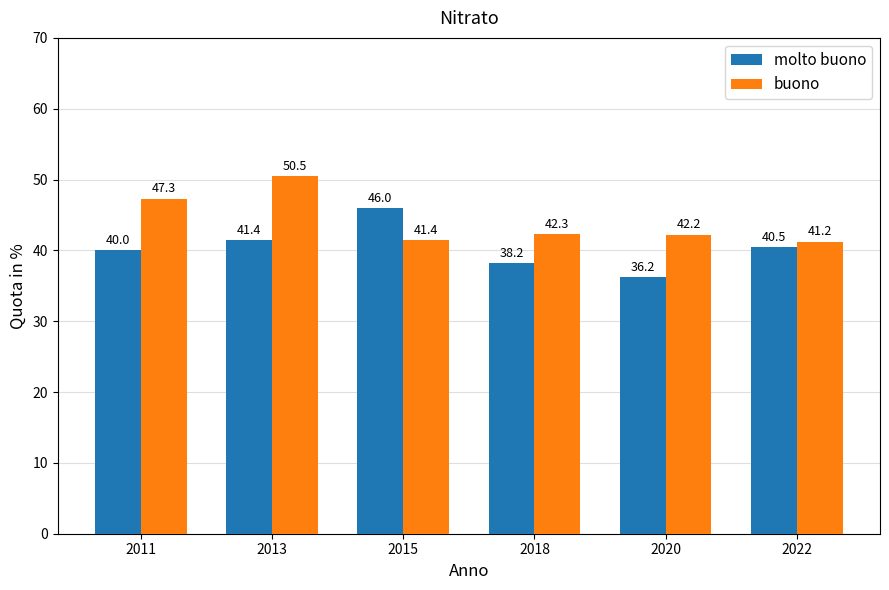

How many values in the buono series exceed 42?

4